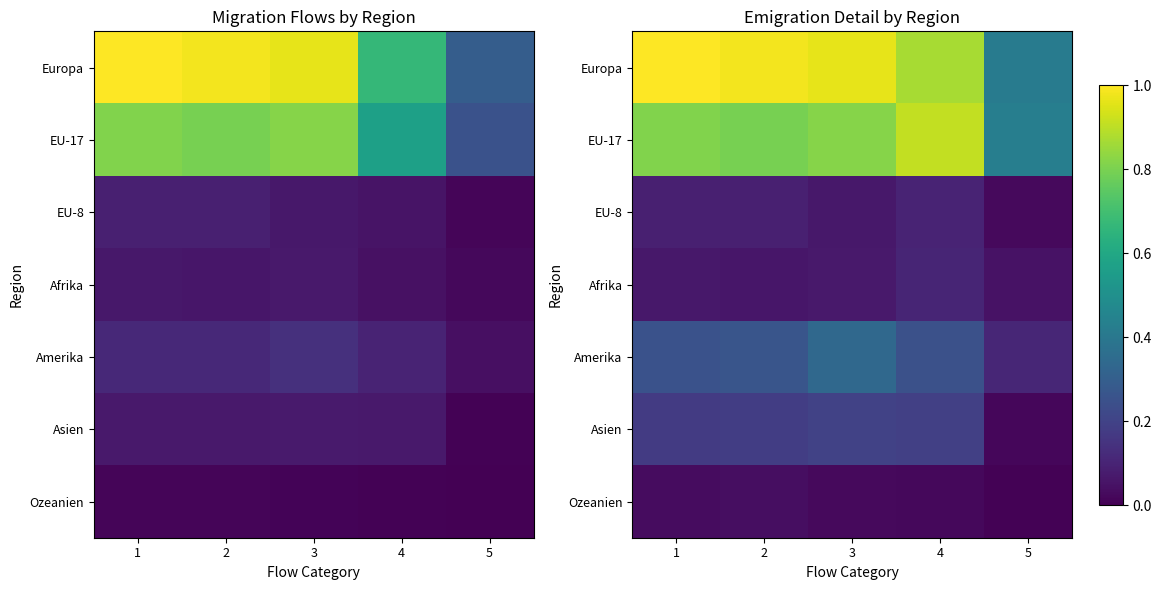

At how many categories does at least one series exceed 0?

5